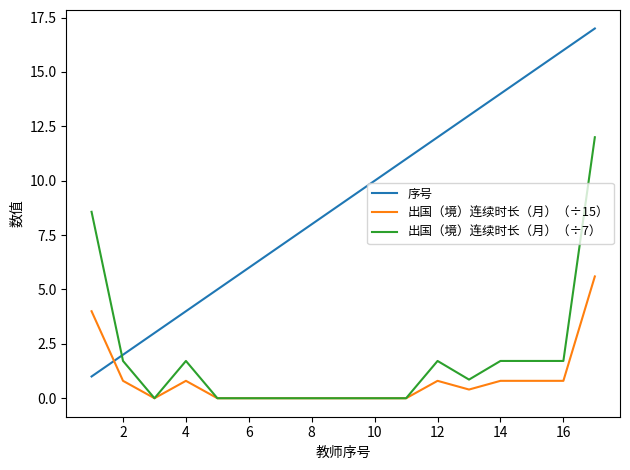

True or false: 序号 and 出国（境）连续时长（月）（÷7） cross at least once.

True